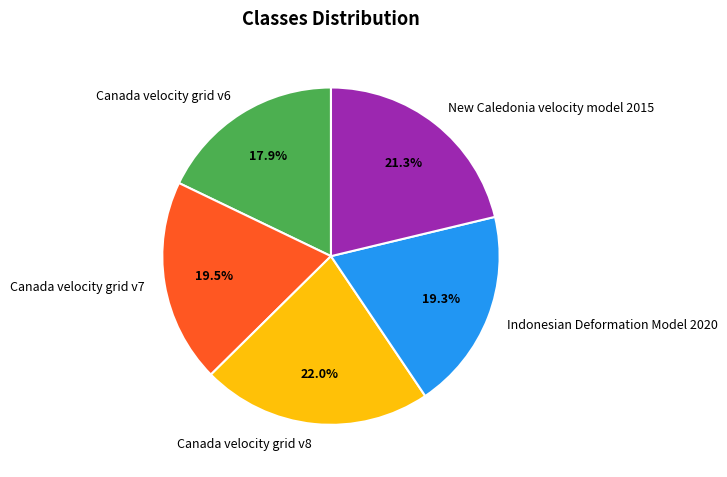

How many segments does this pie chart have?

5